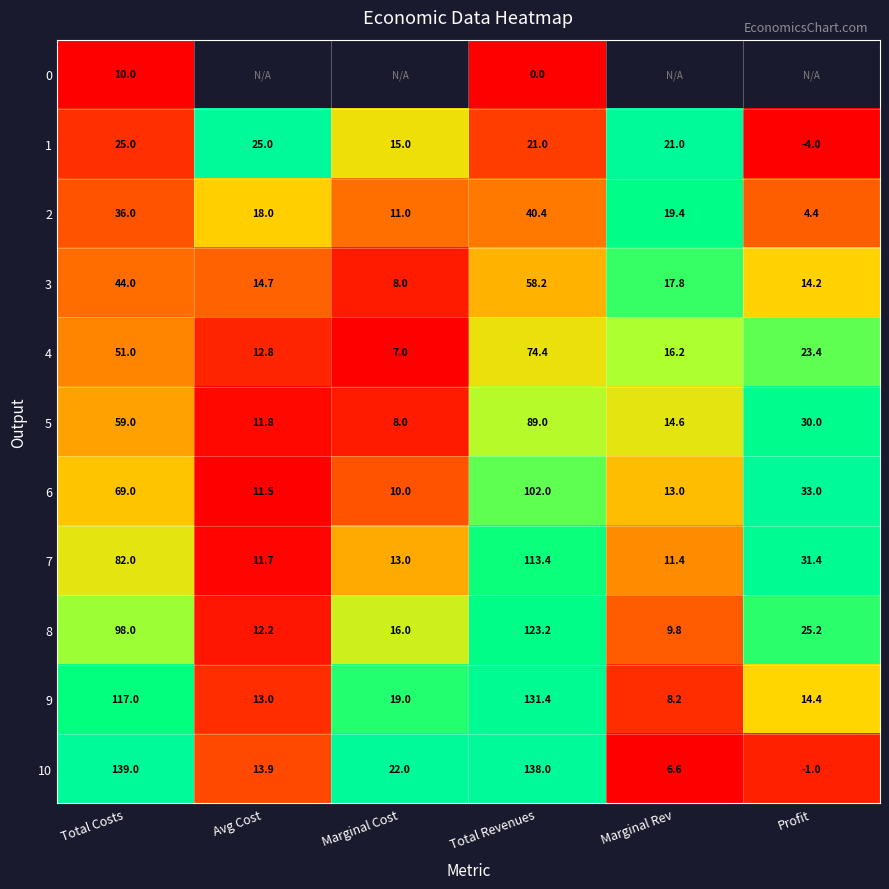

At which label does 5 first exceed 30?

Total Costs